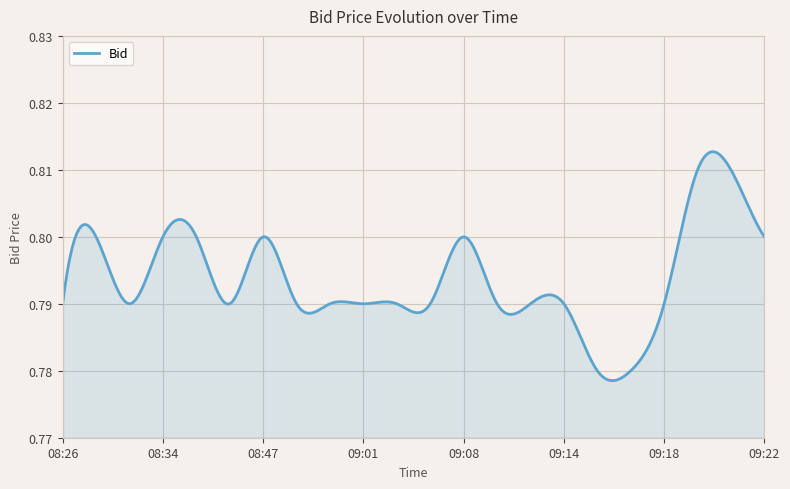

What is the value of the 6th point from the left?

0.8